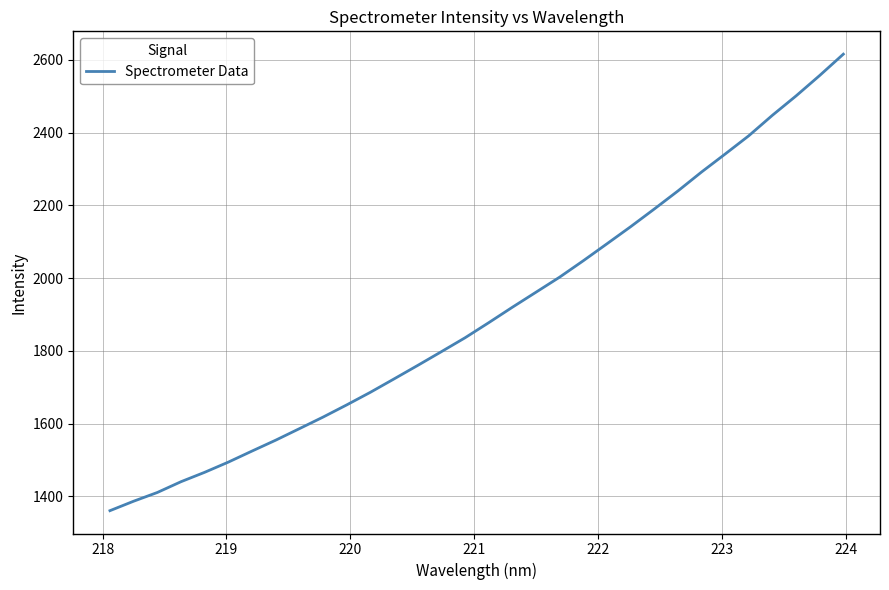

What is the minimum value shown in the chart?

1361.0